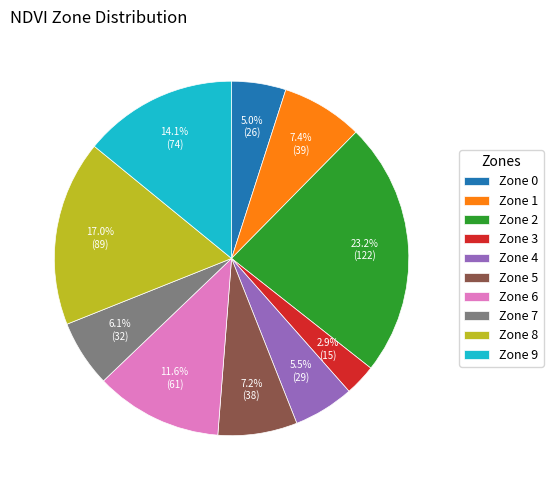

What is the ratio of the value at Zone 8 to the value at Zone 6?

1.5